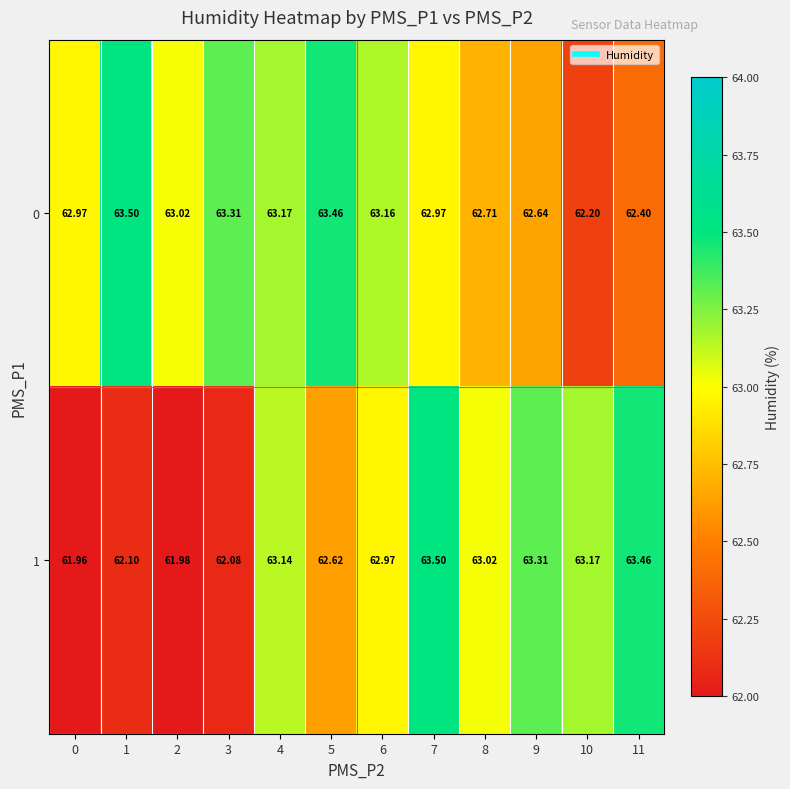

Between 1 and 11, which series saw the biggest shift?

1